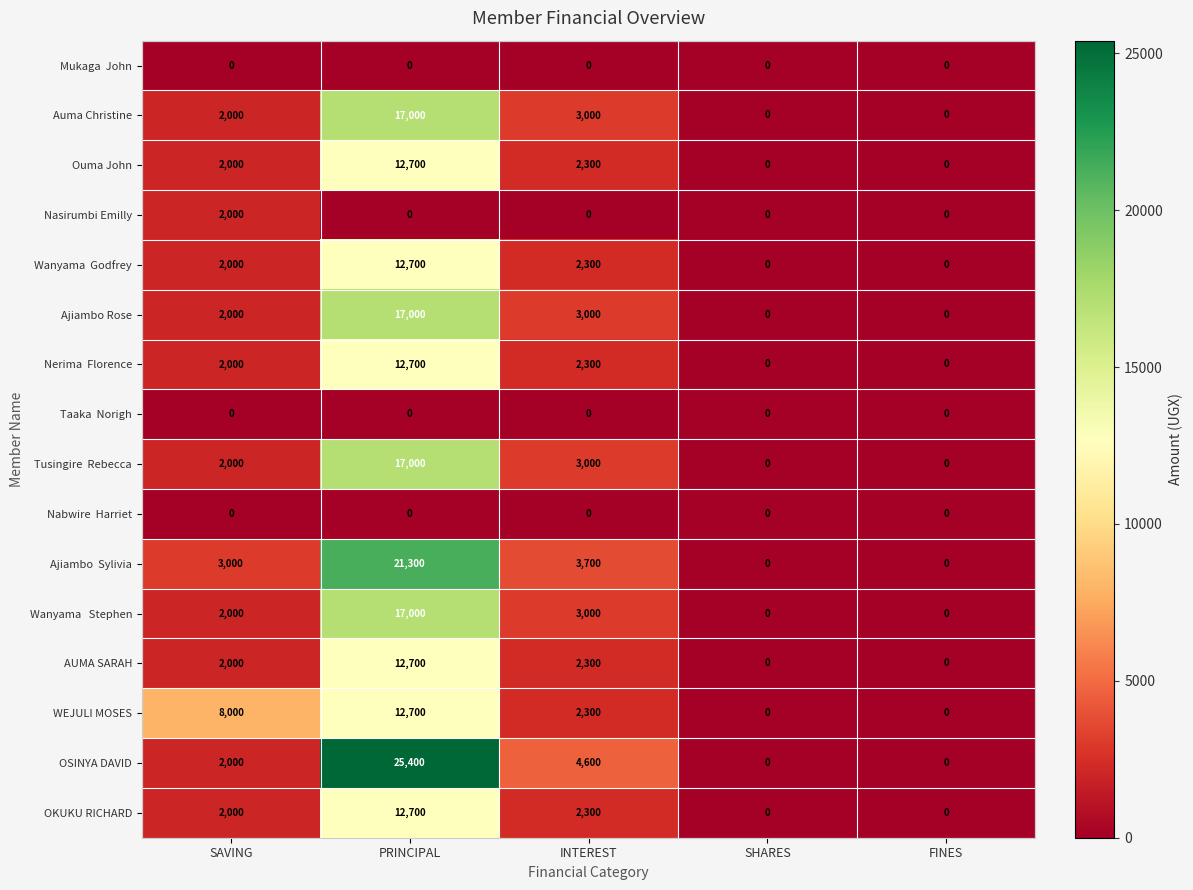

At which category is the sum across all series the highest?

PRINCIPAL